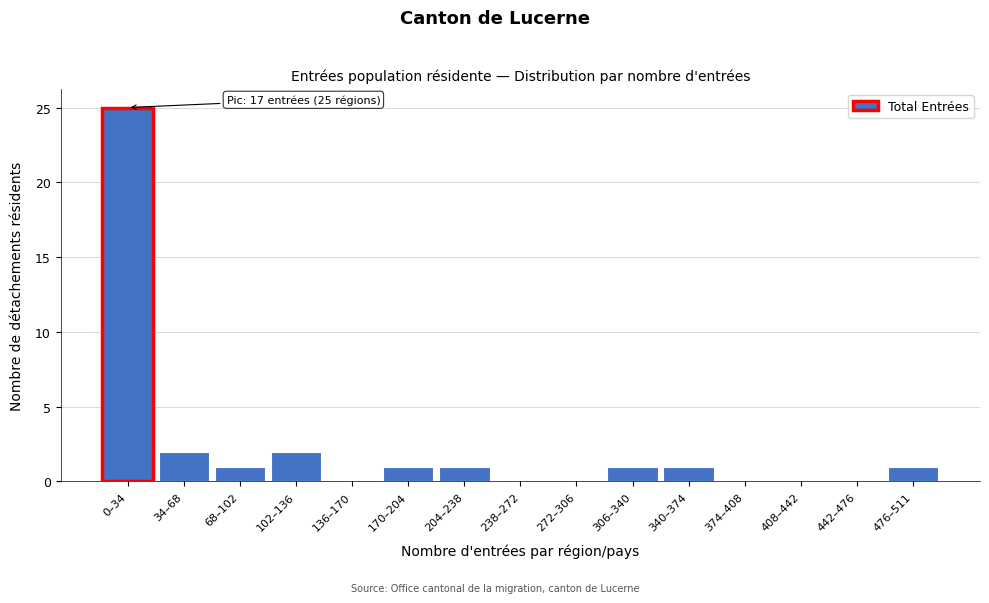

Reading left to right, what are all the values shown in this chart?

0–34=25	34–68=2	68–102=1	102–136=2	136–170=0	170–204=1	204–238=1	238–272=0	272–306=0	306–340=1	340–374=1	374–408=0	408–442=0	442–476=0	476–511=1